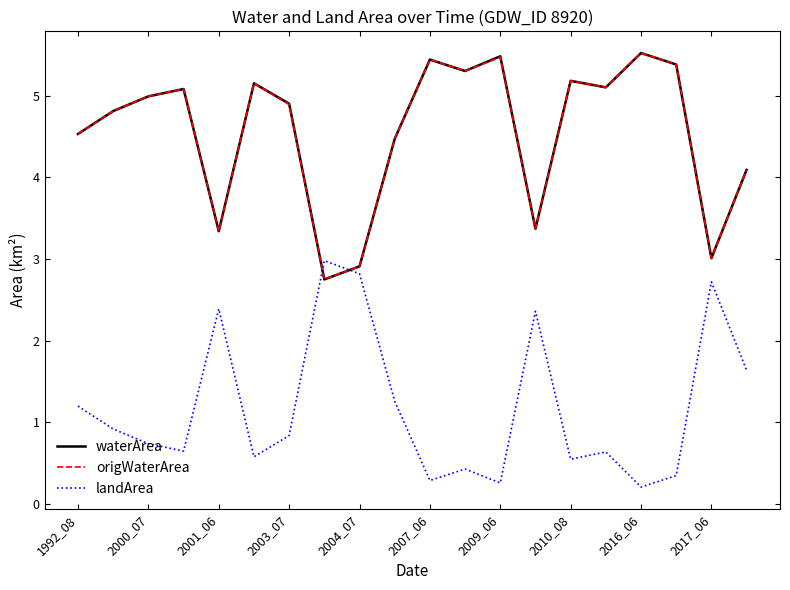

Does the chart display data point markers on the line(s)?

No